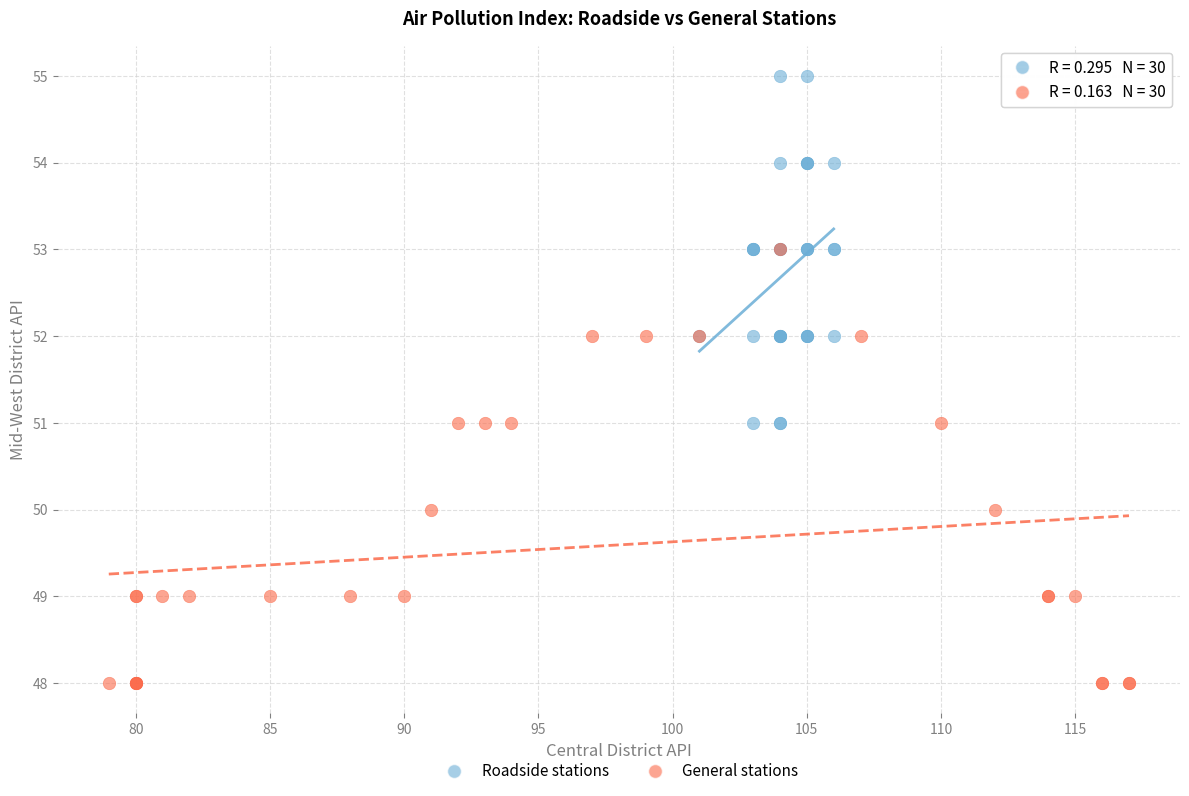

Which series has the largest Y range (max minus min)?

General stations